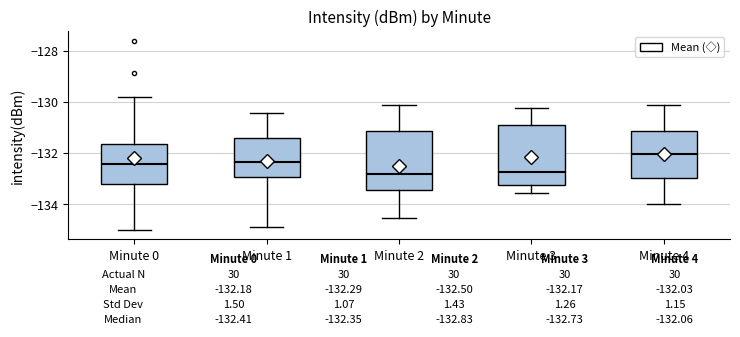

Which box's median line is the highest?

Minute 4